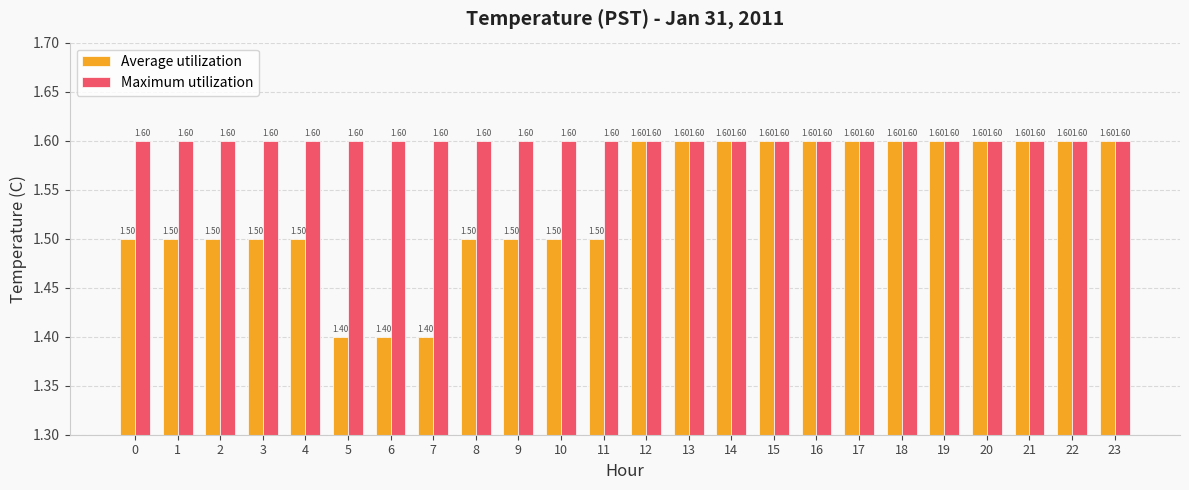

True or false: Average utilization has a value of 0.9 at 20.

False